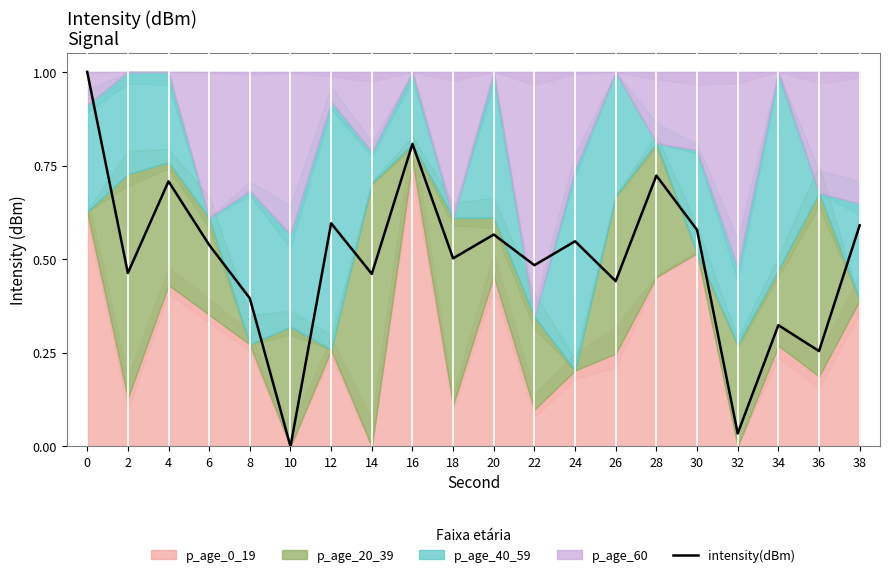

What is the value of the 14th point from the left?

0.4